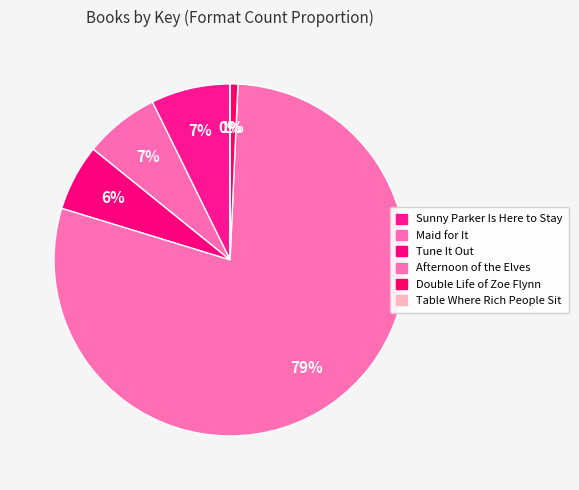

How many slices are in this pie chart?

6